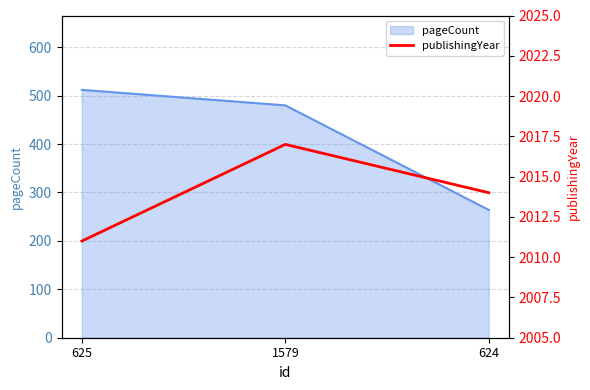

Does the chart have visible grid lines?

Yes